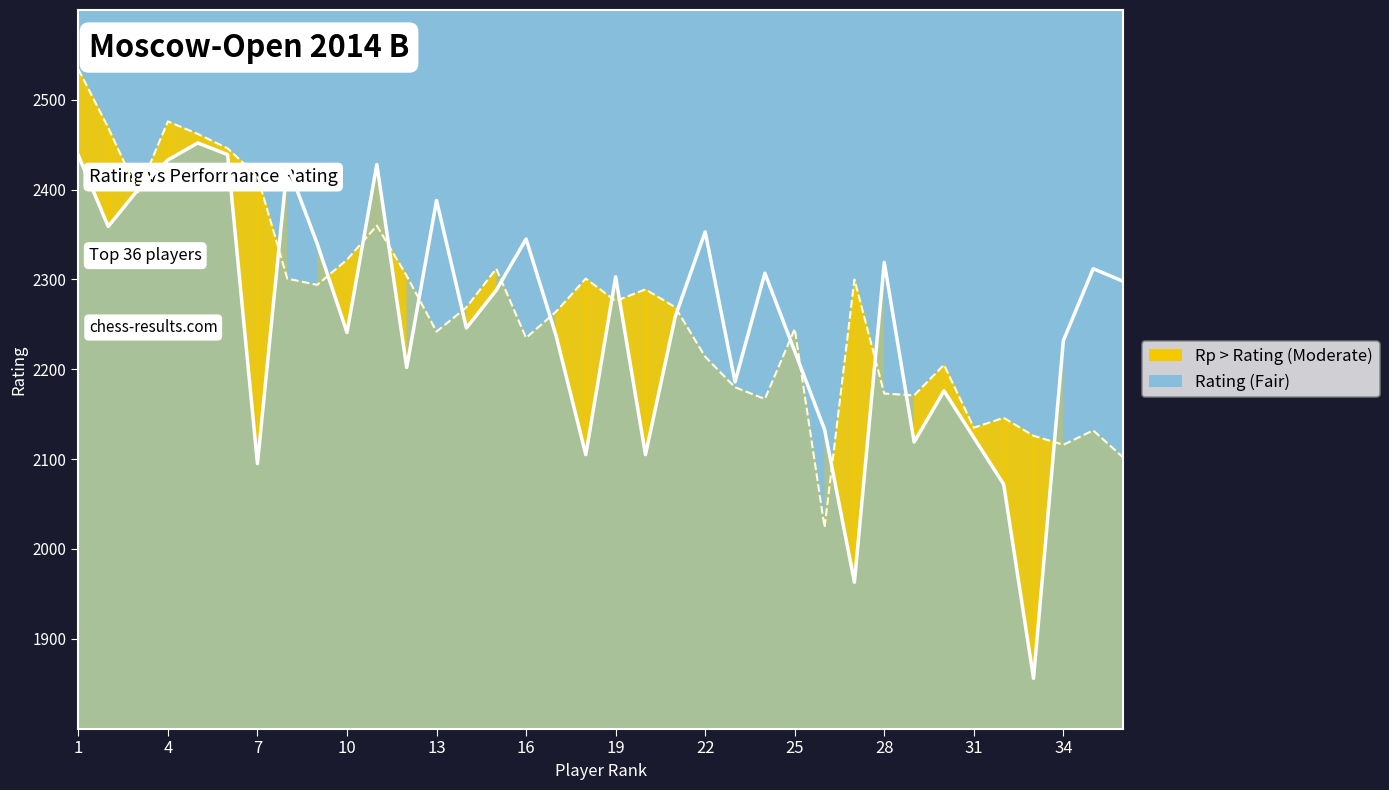

In Rp line, how many points are lower than both neighbors (excluding endpoints)?

10